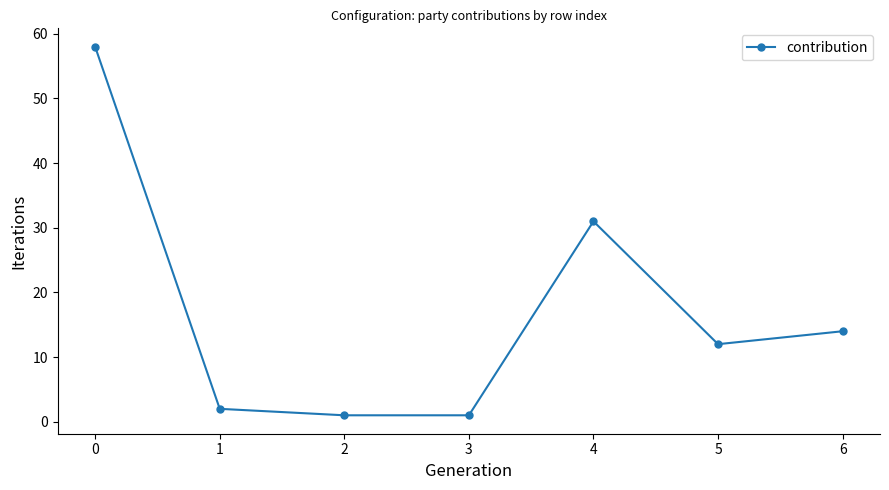

What is the ratio of the value at 3 to the value at 4?

0.0